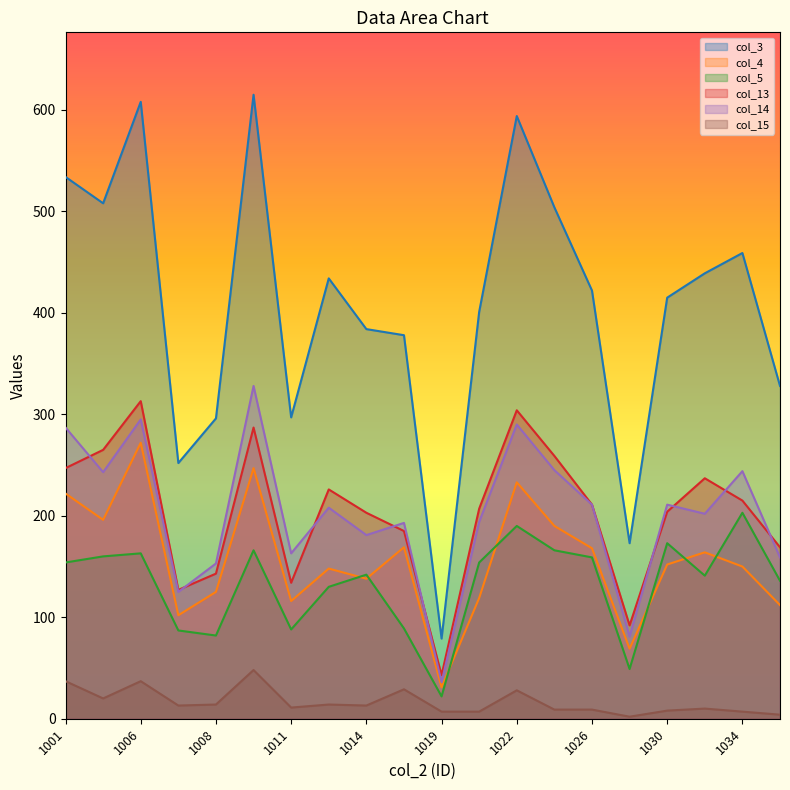

How many lines are shown in the chart?

6